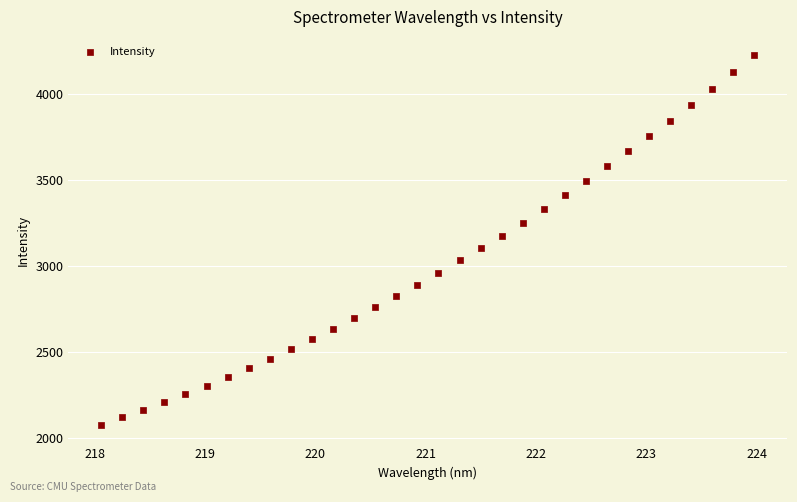

What is the range of Y values (max minus min)?

2146.7